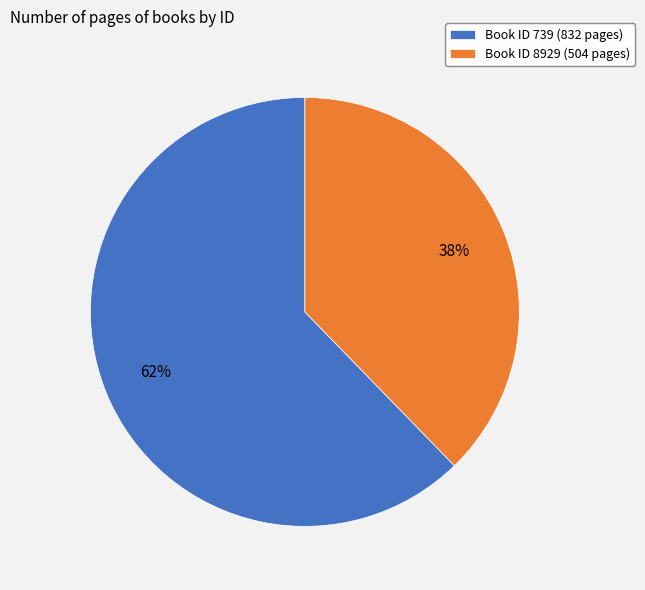

Is the sum of Book ID 739 (832 pages) and Book ID 8929 (504 pages) greater than half?

Yes